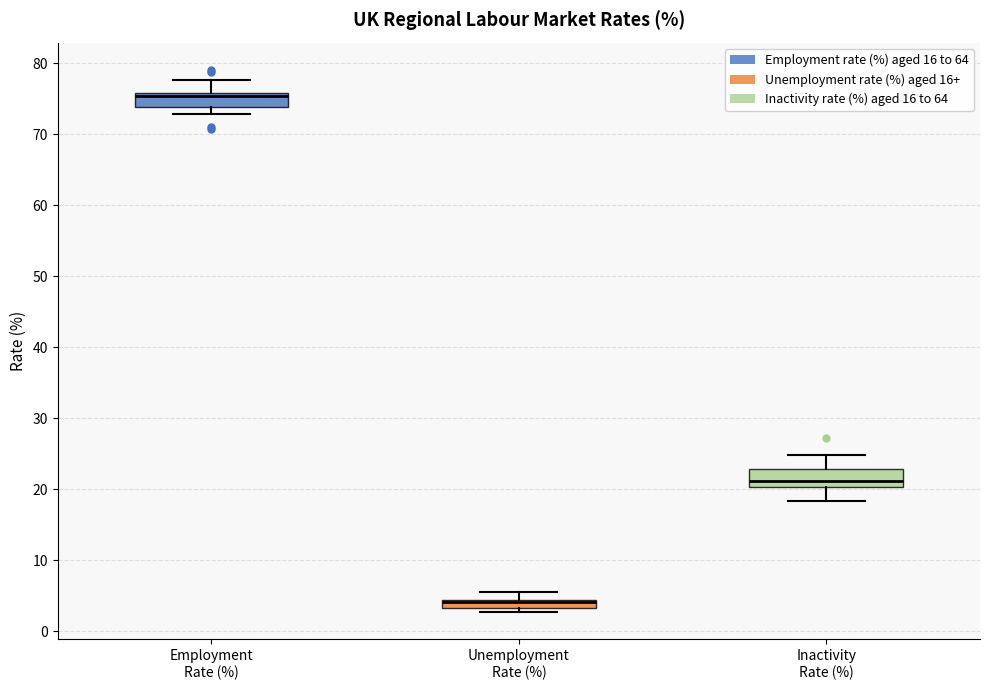

Which box's median line is the highest?

Employment Rate (%)